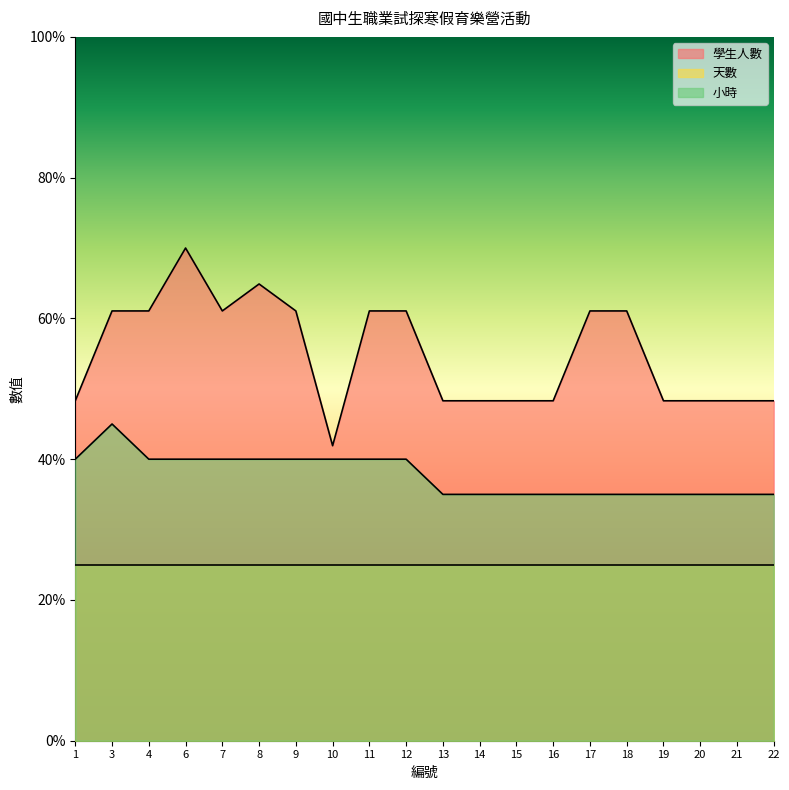

Between 8 and 1, which is larger?

8